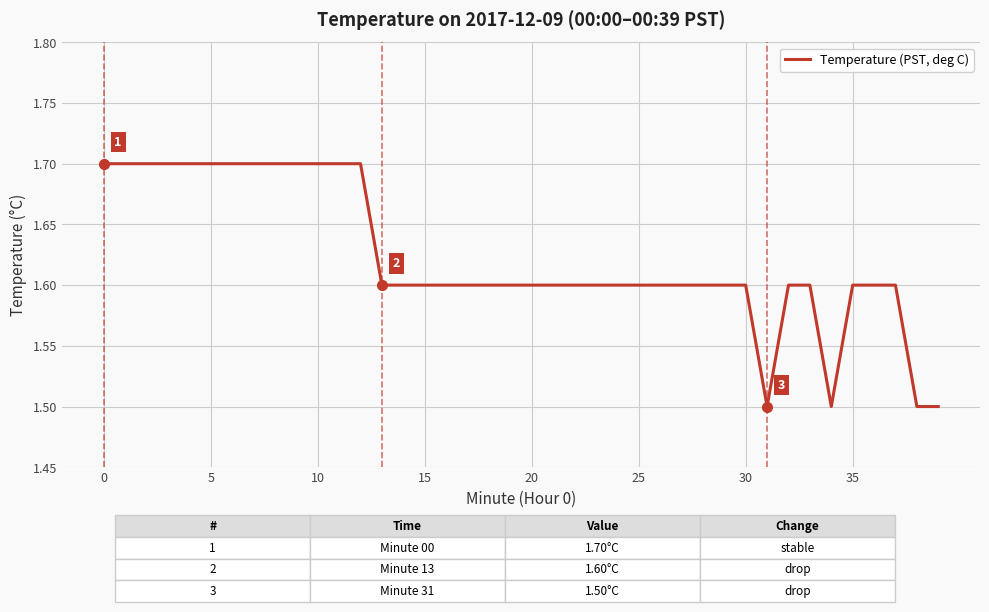

What is the greatest value displayed?

1.7